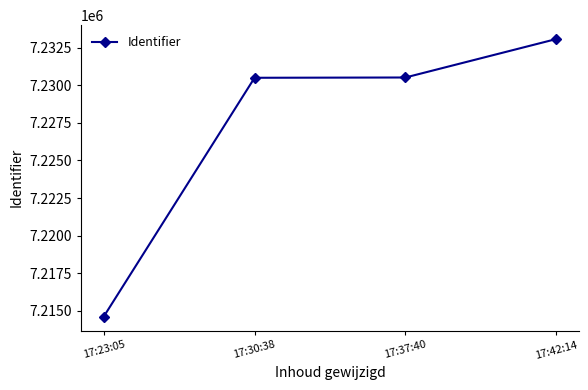

What is the approximate value at 17:30:38, to the nearest 100?

7230500